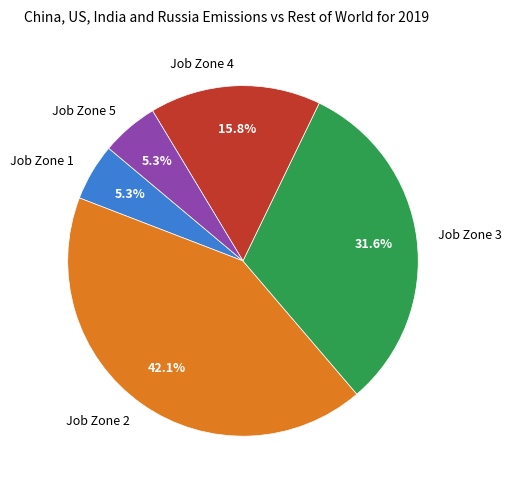

Which has a higher value, Job Zone 5 or Job Zone 3?

Job Zone 3